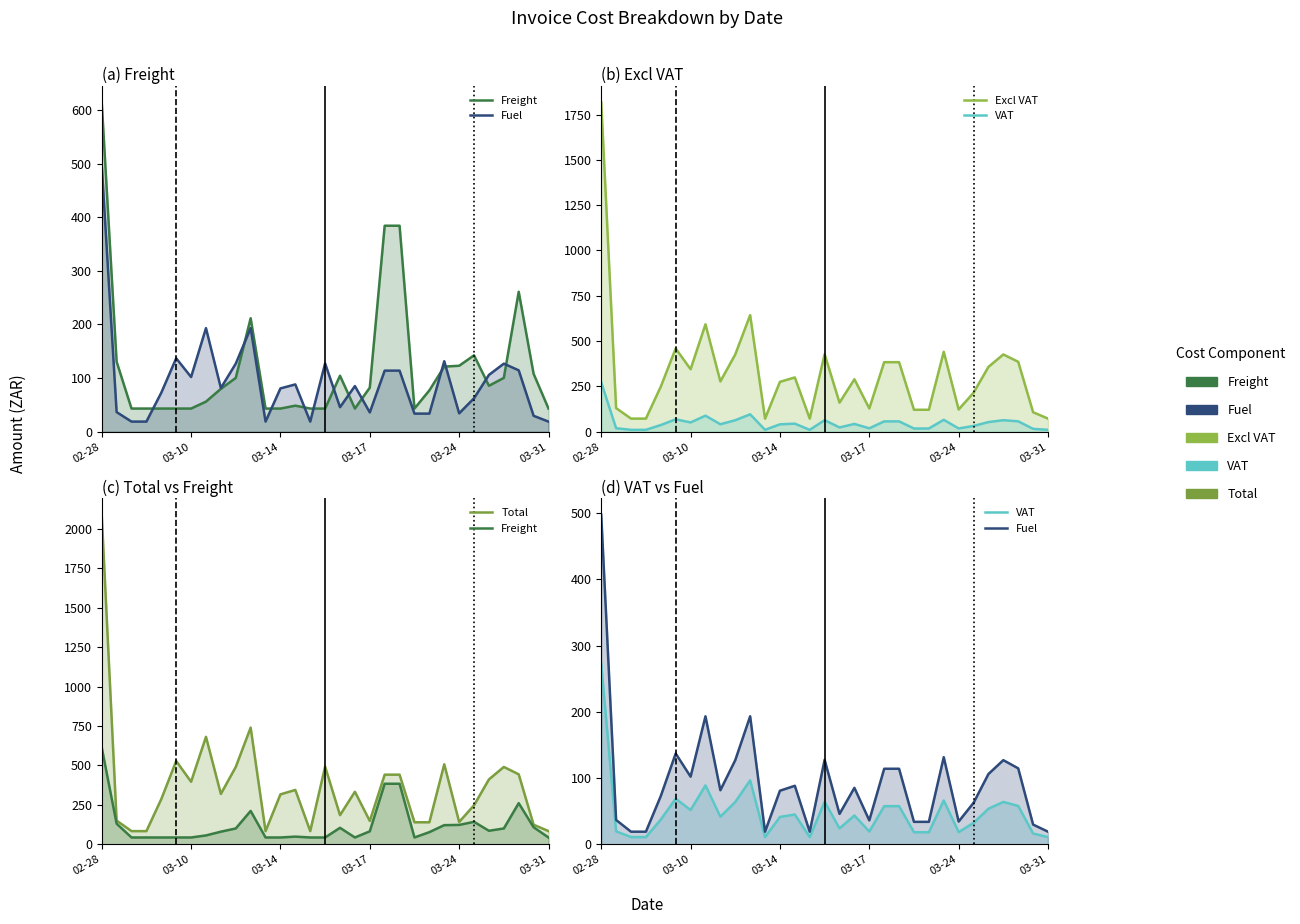

Which has a higher value, 22 or 24?

24